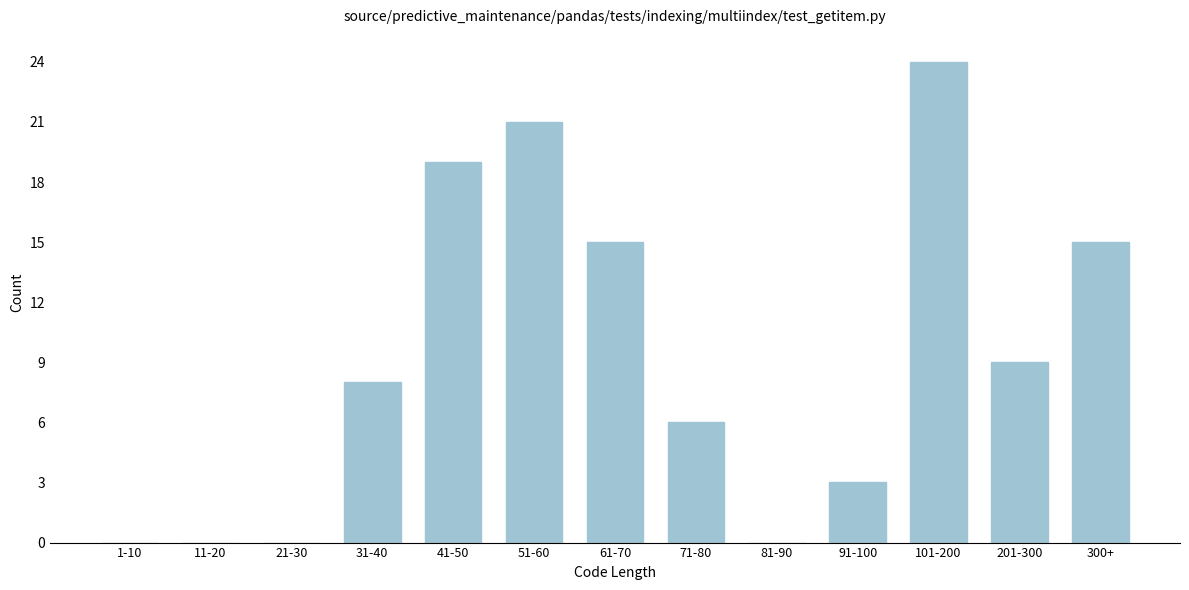

Reading left to right, transcribe all the data shown in this chart.

1-10=0	11-20=0	21-30=0	31-40=8	41-50=19	51-60=21	61-70=15	71-80=6	81-90=0	91-100=3	101-200=24	201-300=9	300+=15